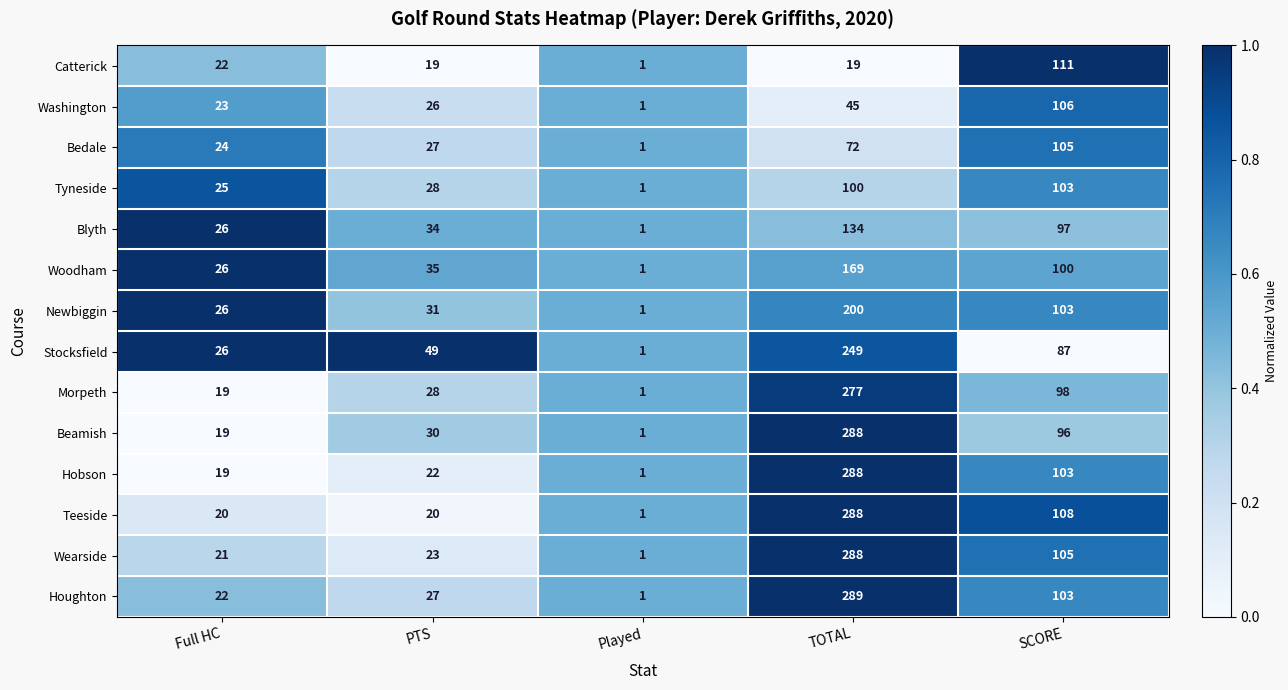

Where is Newbiggin nearest to the value 100?

SCORE